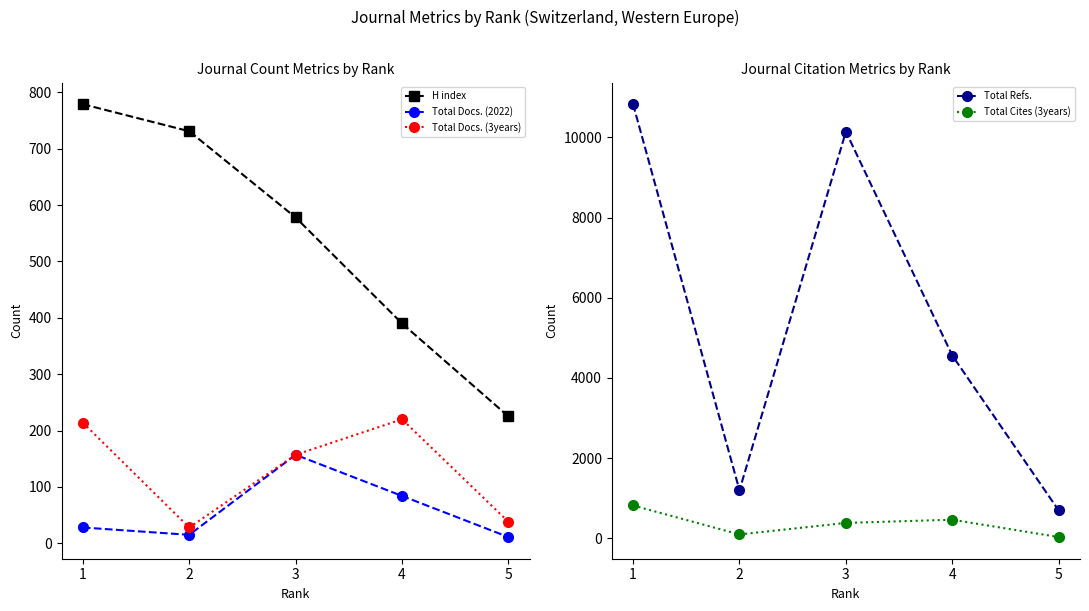

True or false: H index has a value of 731 at 2.

True